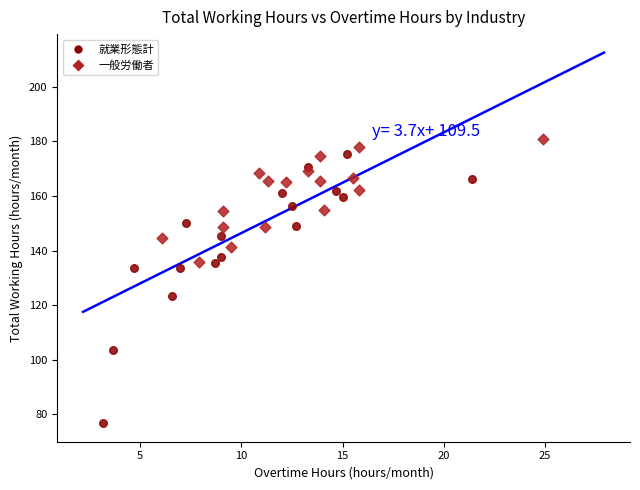

Which series has the widest spread of Y values?

就業形態計